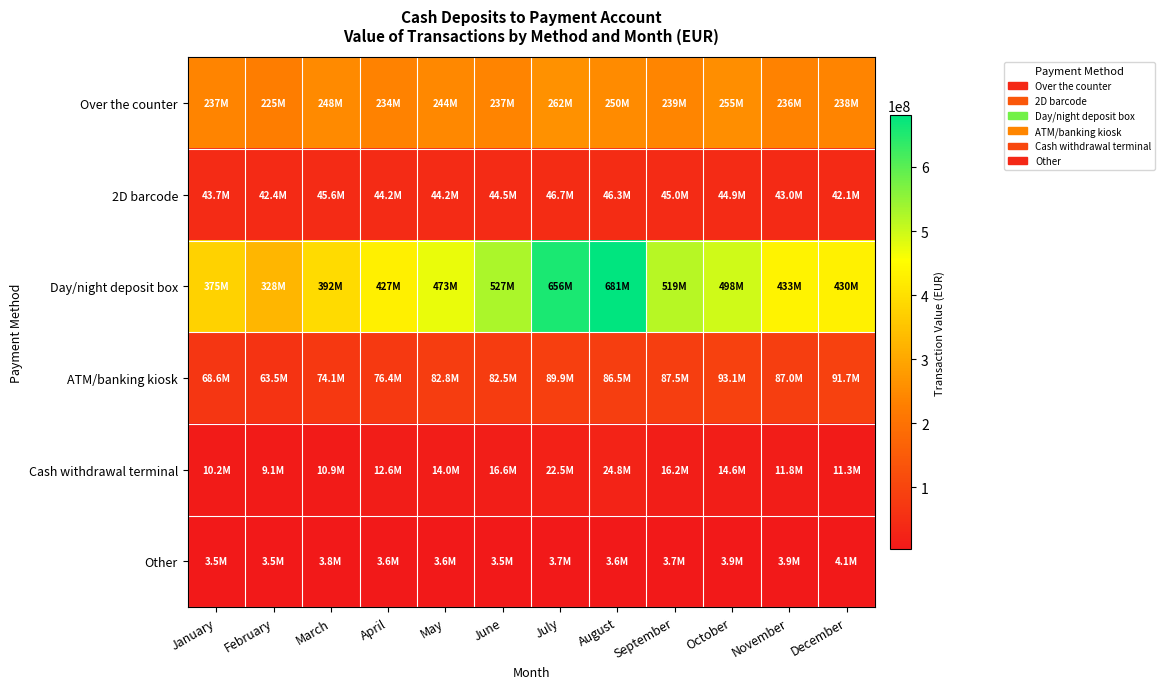

Reading left to right, what are all the values shown in this chart?

Over the counter: January=237268114.3	February=225013596.4	March=247957749.6	April=234454130.9	May=244299141.0	June=236959854.7	July=261915269.5	August=249789156.6	September=239308208.5	October=254977768.1	November=235802637.3	December=237804769.8
2D barcode: January=43693345.3	February=42368088.3	March=45632526.6	April=44186587.6	May=44172986.4	June=44533779.3	July=46747430.2	August=46322288.0	September=45002632.8	October=44891443.0	November=43015110.1	December=42082661.8
Day/night deposit box: January=374962745.6	February=328267198.8	March=392180168.0	April=427112468.8	May=473465170.6	June=527287774.1	July=655830120.9	August=680668598.5	September=518613778.6	October=498045565.6	November=432597741.5	December=429973182.7
ATM/banking kiosk: January=68550261.9	February=63495306.9	March=74101872.1	April=76378060.1	May=82846280.8	June=82496429.0	July=89853122.2	August=86485167.8	September=87514167.0	October=93073977.2	November=86959854.1	December=91708597.8
Cash withdrawal terminal: January=10225130.3	February=9073009.9	March=10867939.6	April=12601651.9	May=13959284.6	June=16624832.8	July=22506788.2	August=24815089.0	September=16249082.0	October=14611724.9	November=11771717.7	December=11271410.3
Other: January=3462920.3	February=3489331.3	March=3780175.6	April=3607640.1	May=3561925.9	June=3531306.8	July=3743306.9	August=3621074.8	September=3716642.0	October=3917244.8	November=3853186.8	December=4060147.9